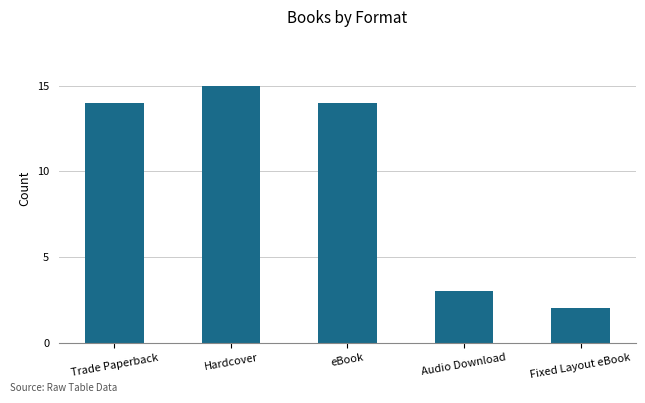

Approximately how many times larger is the value at Audio Download compared to Trade Paperback?

0.2